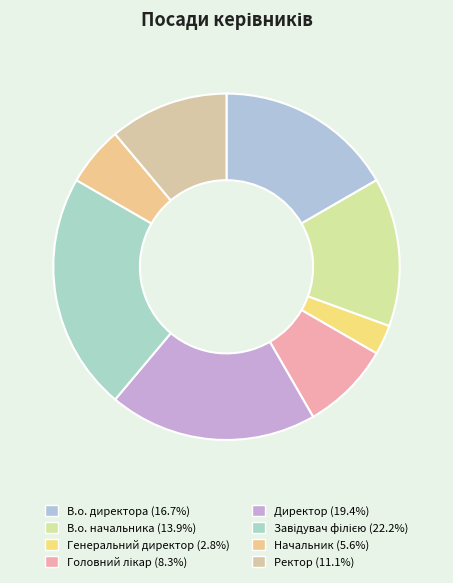

To the nearest percent, what percentage of the pie is В.о. директора?

17%